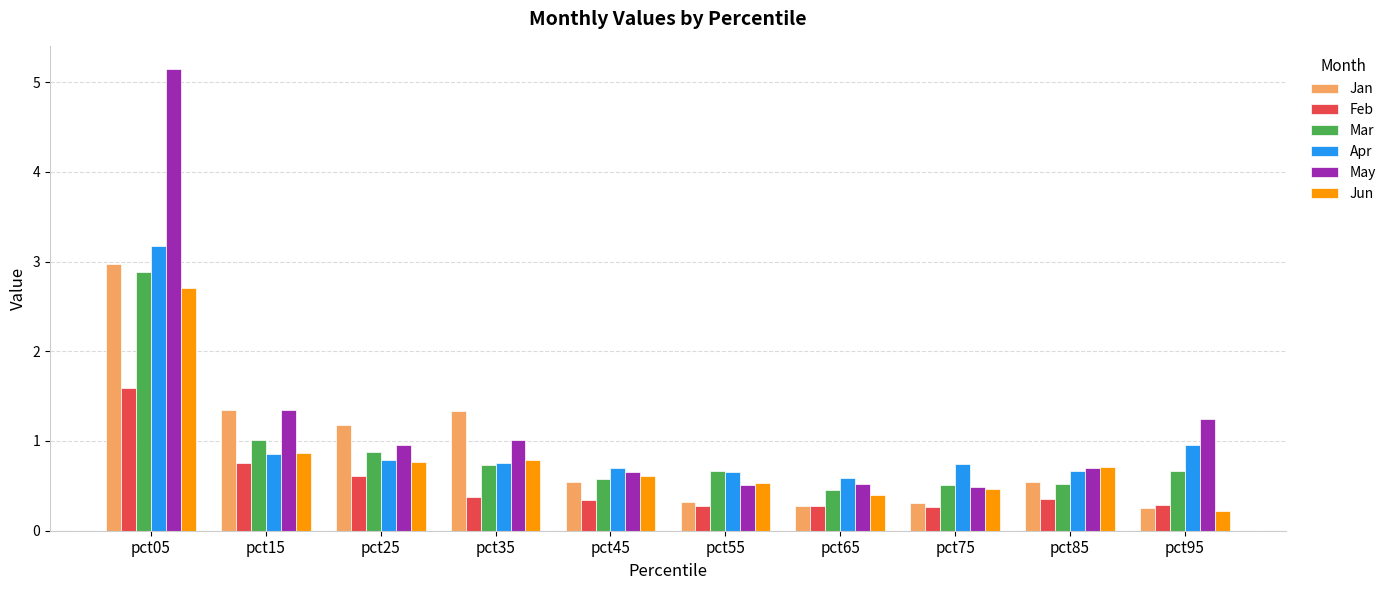

What is the greatest value displayed?

5.1